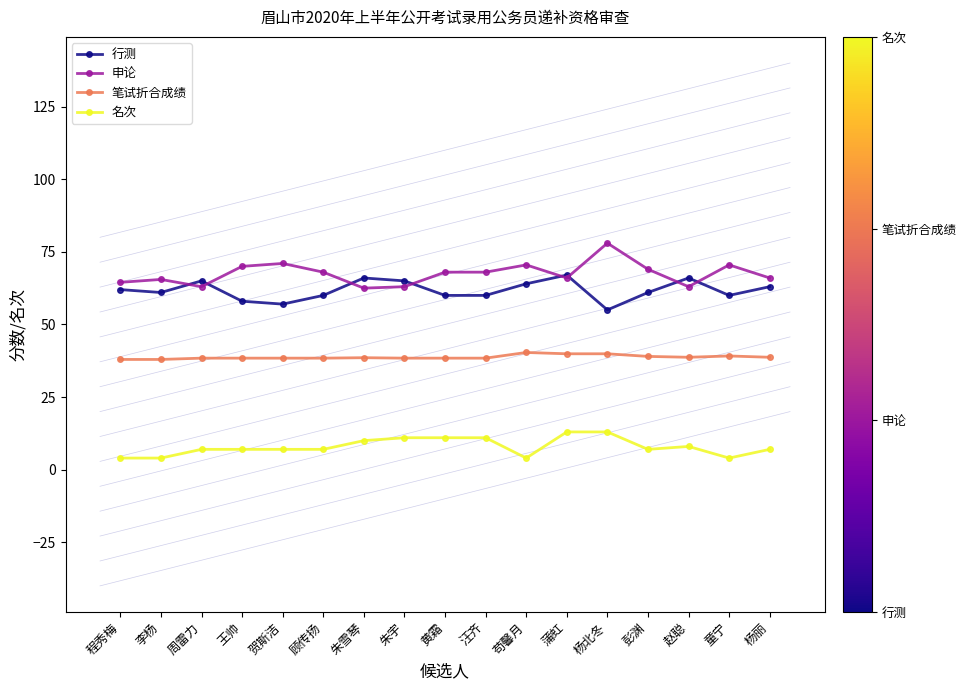

Count the 名次 values in the range 7 to 11.

11